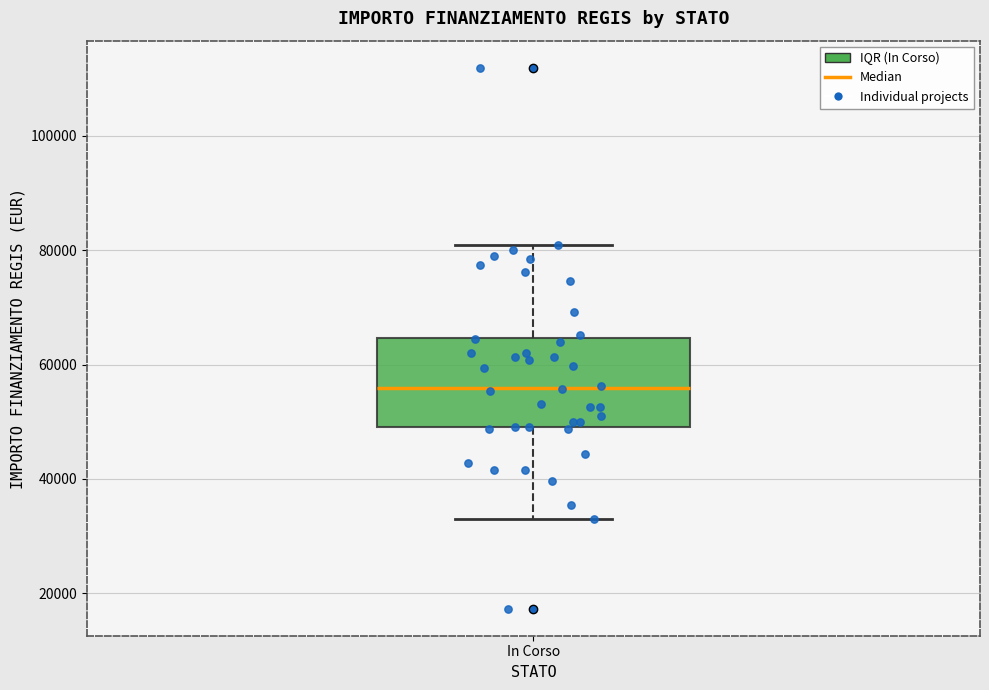

Transcribe this box plot: give where the median line is, the range the box spans, and where the two whiskers end, as read against the y-axis. The values are not printed on the chart, so give them approximately, as read against the axis.

median 56000, box 50000 to 64000, whiskers 32000 to 80000